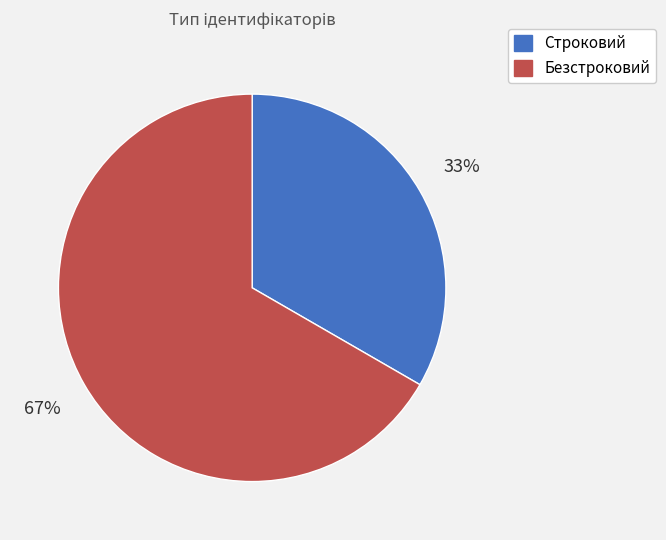

Which category has the smallest portion of the pie?

Строковий